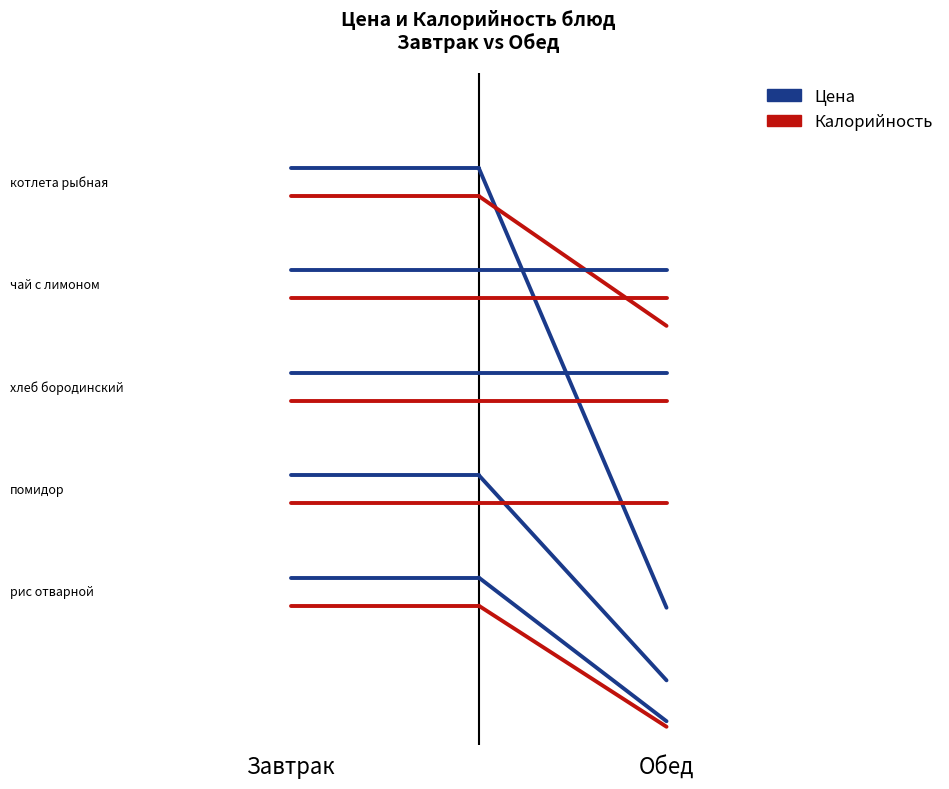

What is the value of the Цена point at the 2nd from the left?

0.9